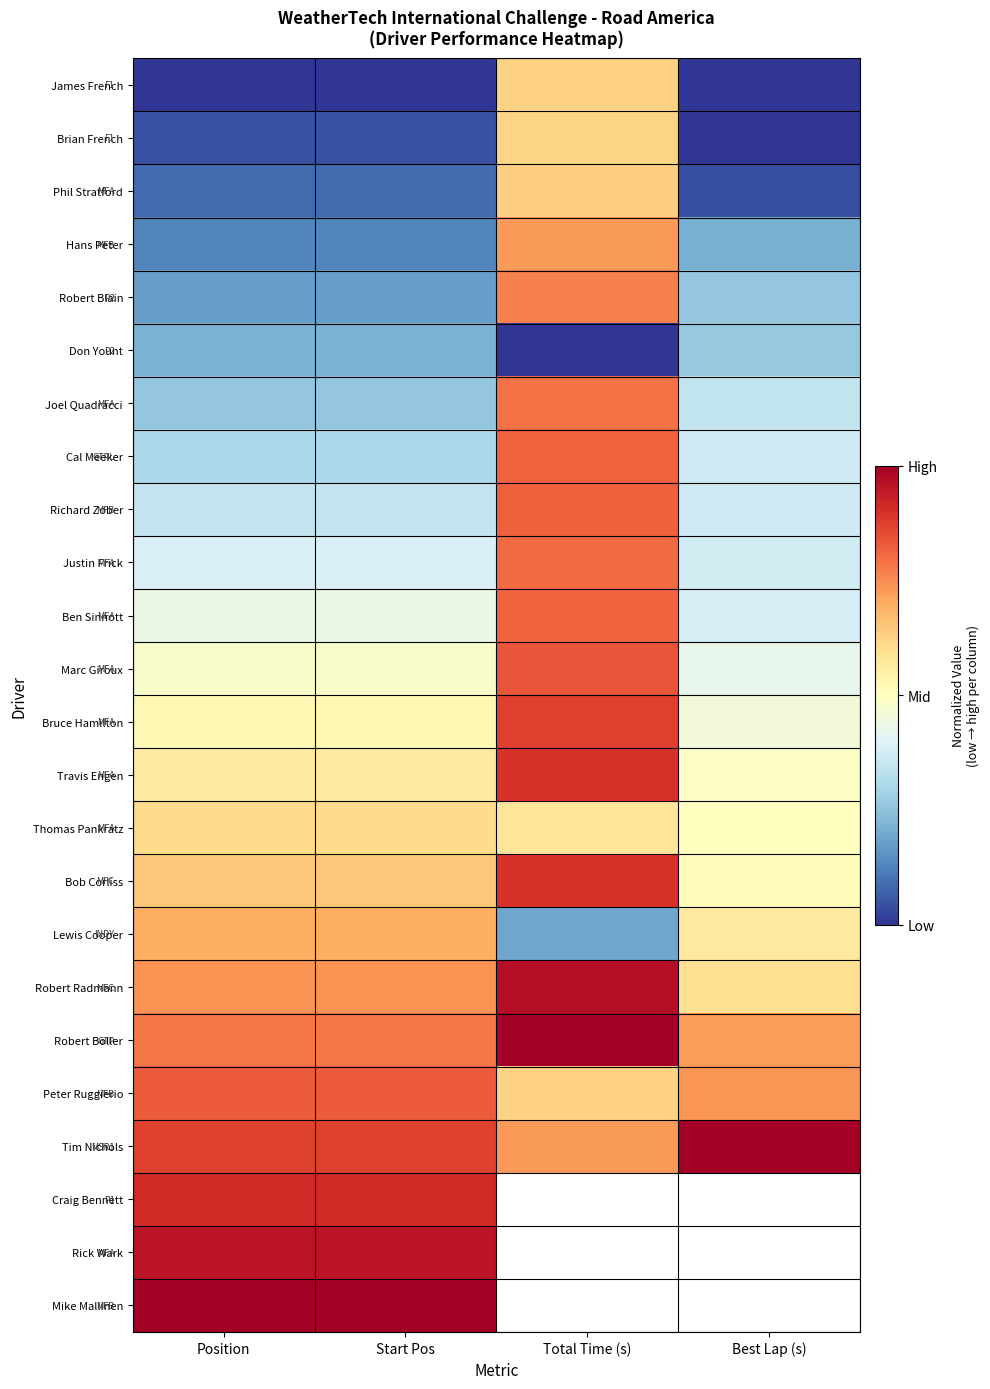

Where is Richard Zober nearest to the value 0?

Position